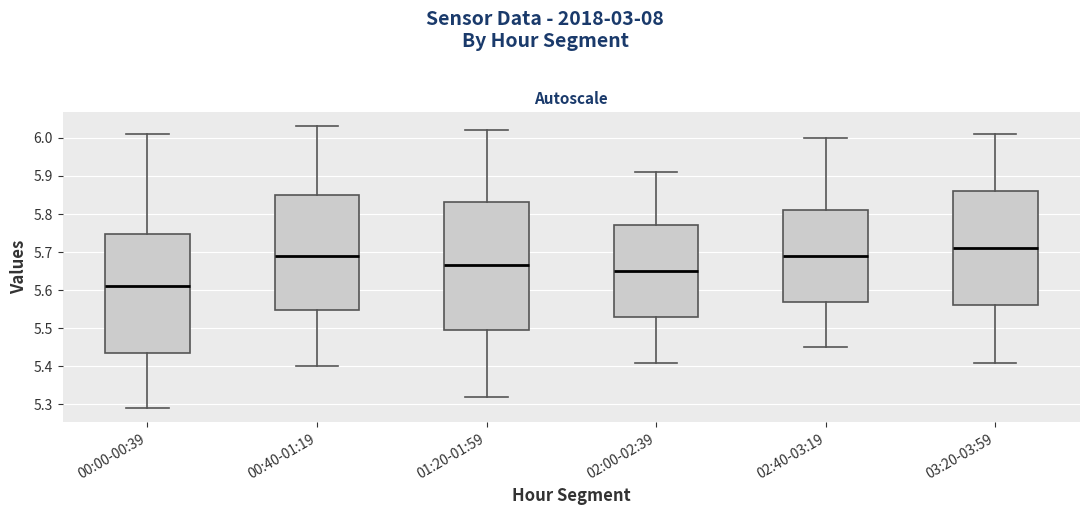

Comparing the boxes themselves (not the whiskers), which one is the tallest?

01:20-01:59